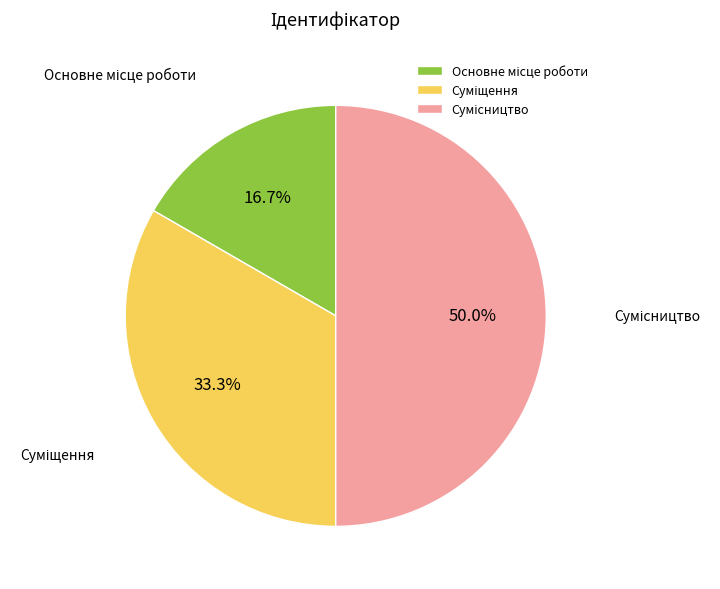

How many slices are in this pie chart?

3